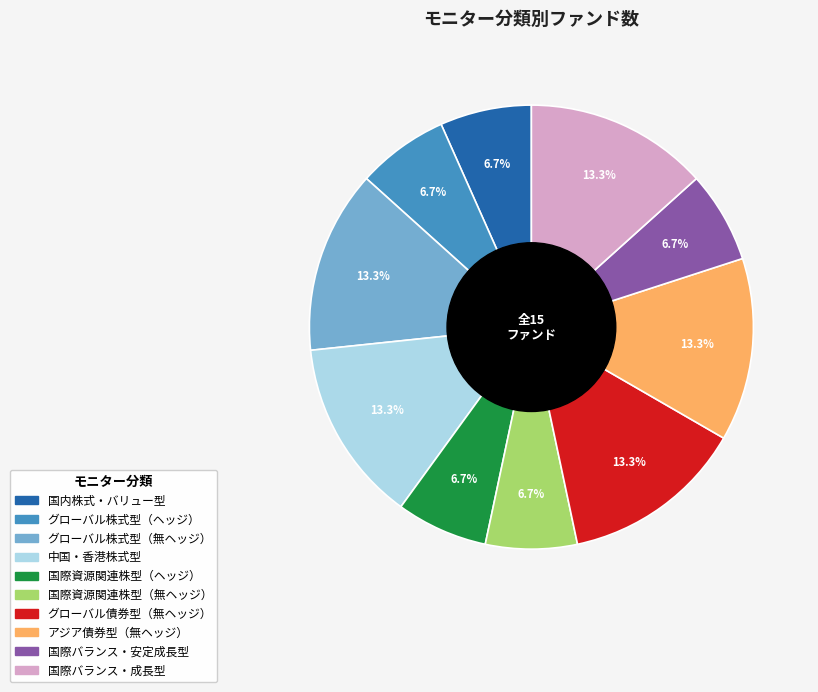

How much of the chart is everything except 国際バランス・安定成長型?

93.3%